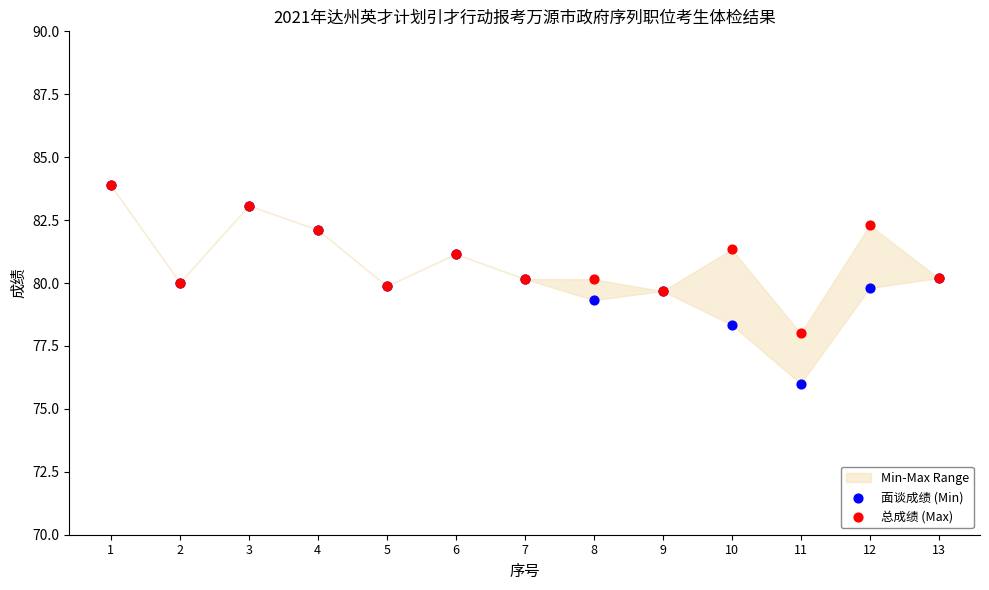

In the 面谈成绩 (Min) series, what Y value is closest to 79?

79.3